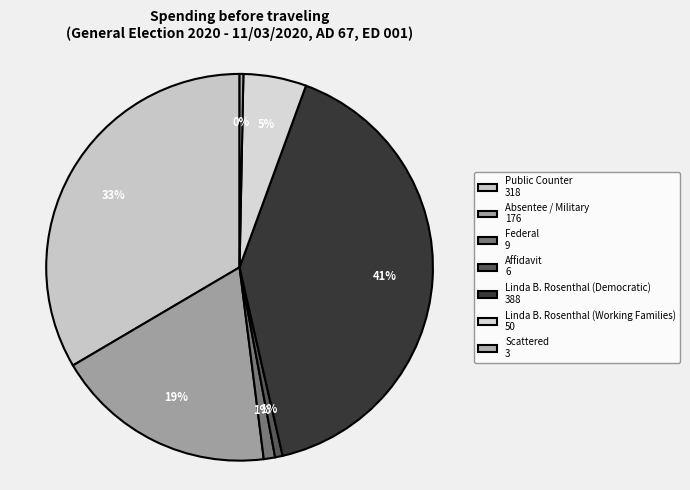

What percentage do Public Counter and Absentee / Military together represent?

52.0%